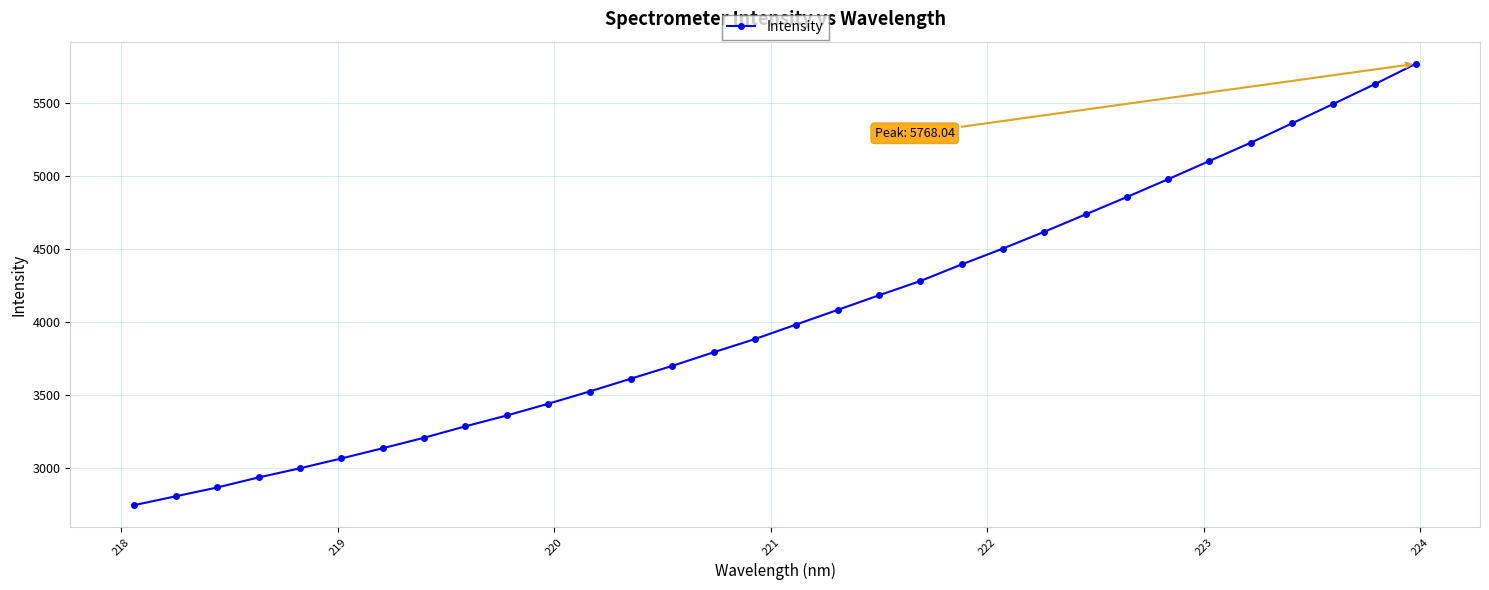

What is the maximum value shown in the chart?

5768.0